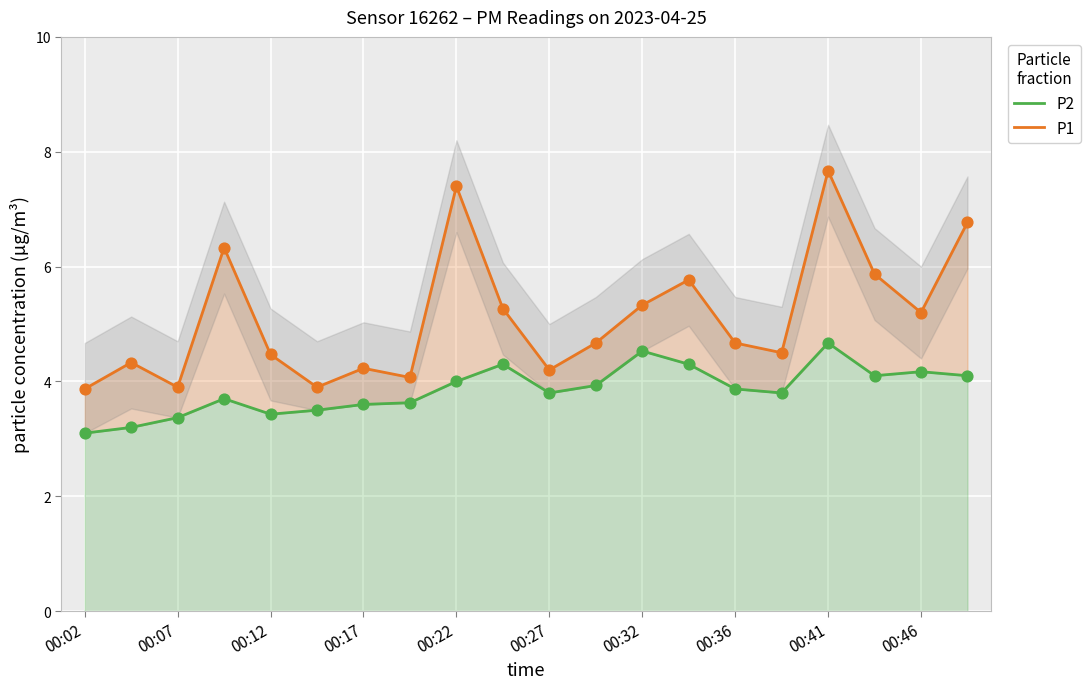

Which series reaches the minimum Y coordinate?

P2